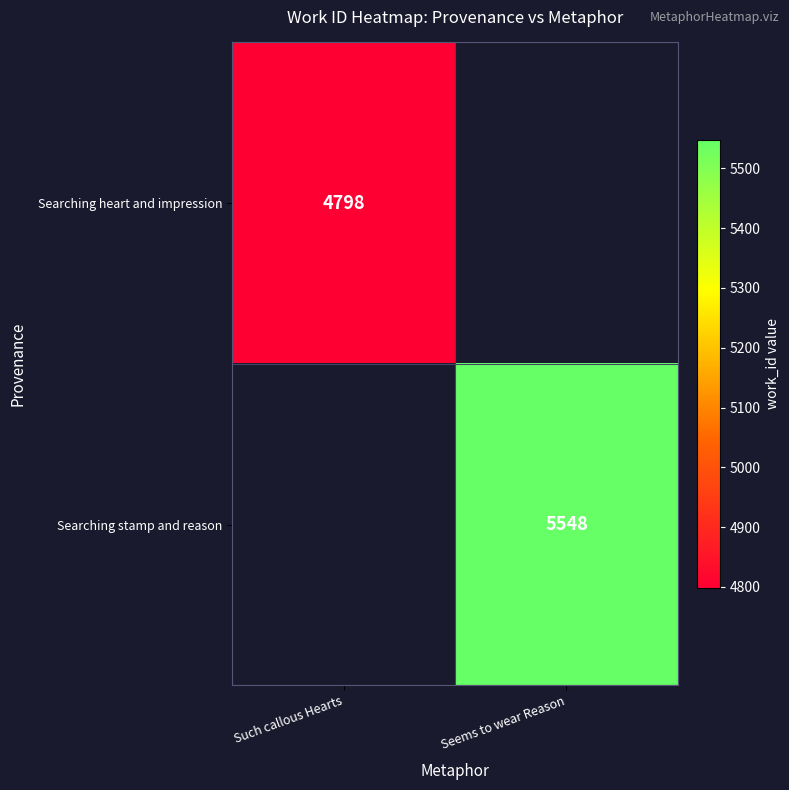

Is it true that Searching heart and impression equals 4798 at Such callous Hearts?

True